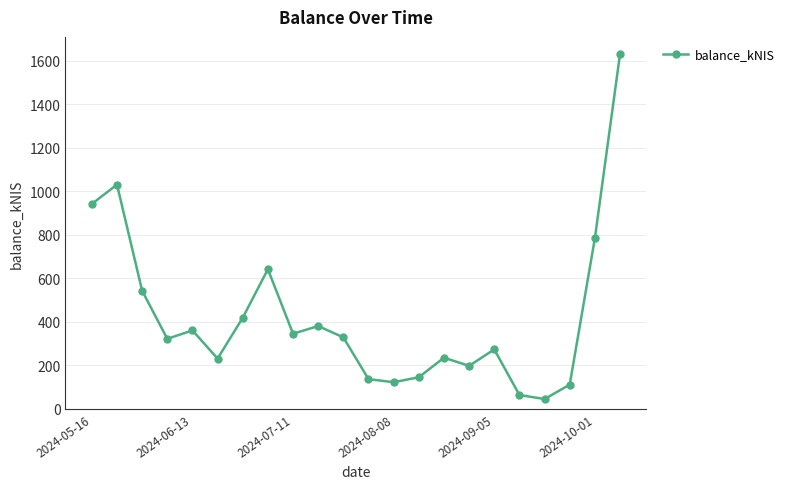

True or false: the data has more than 2 interior local peaks.

True